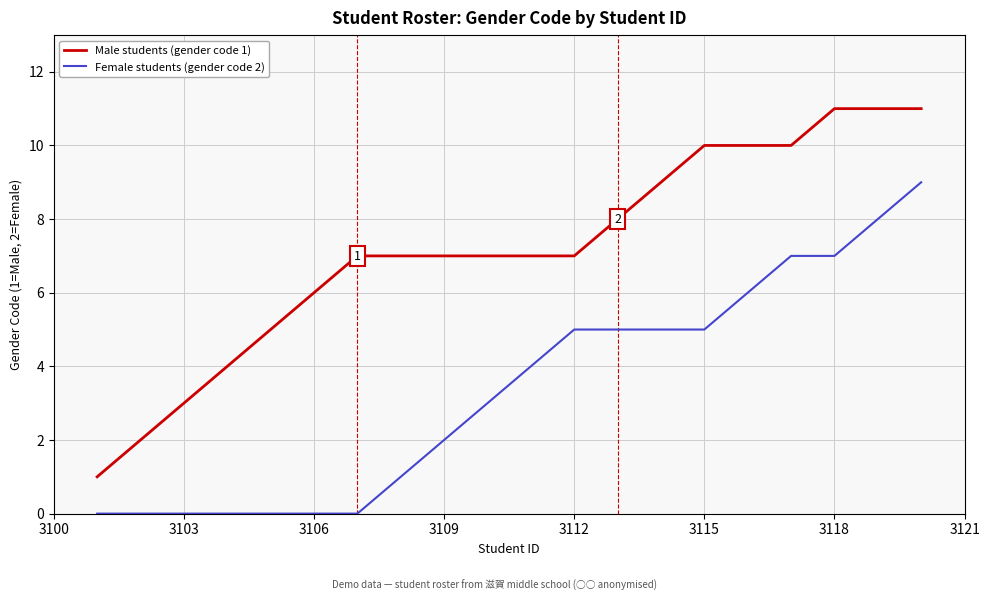

What is the maximum value shown in the chart?

11